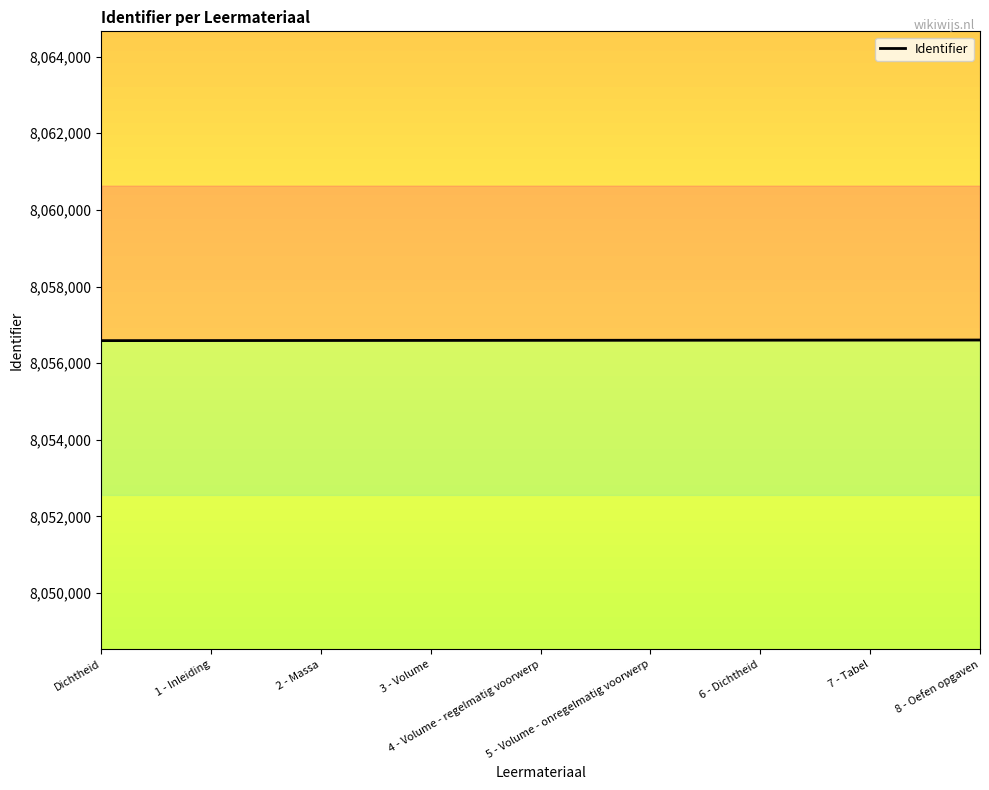

Approximately how many times larger is the value at 5 - Volume - onregelmatig voorwerp compared to 6 - Dichtheid?

1.0